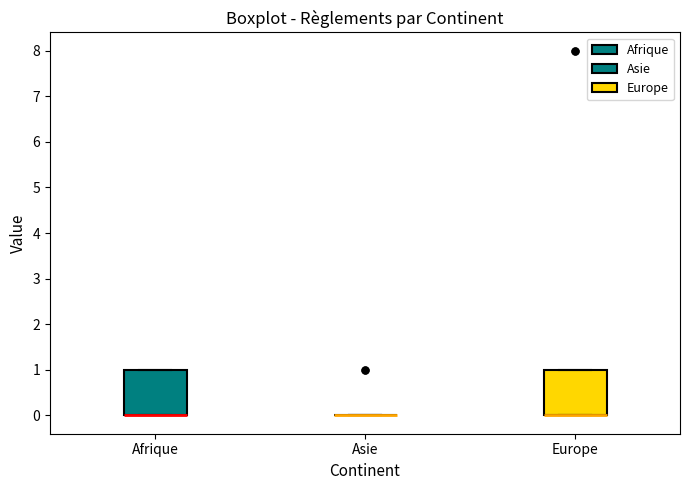

Reading left to right, transcribe this box plot: for each box, give where its median line is, the range the box spans, and where its two whiskers end, as read against the y-axis. The values are not printed on the chart, so give them approximately, as read against the axis.

Afrique: median 0 (drawn on the box's lower edge), box 0 to 1, whiskers 0 to 1
Asie: box collapsed to a line at 0, whiskers 0 to 0
Europe: median 0 (drawn on the box's lower edge), box 0 to 1, whiskers 0 to 1